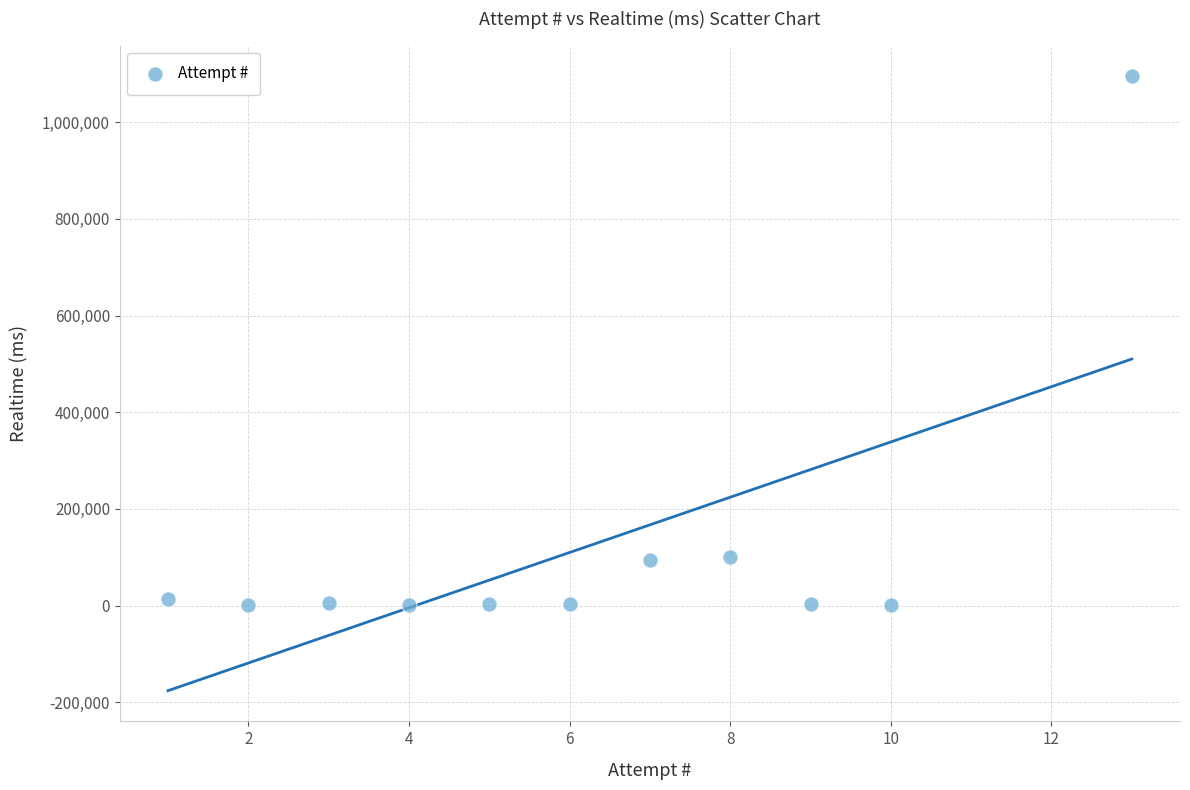

What is the range of X values (max minus min)?

12